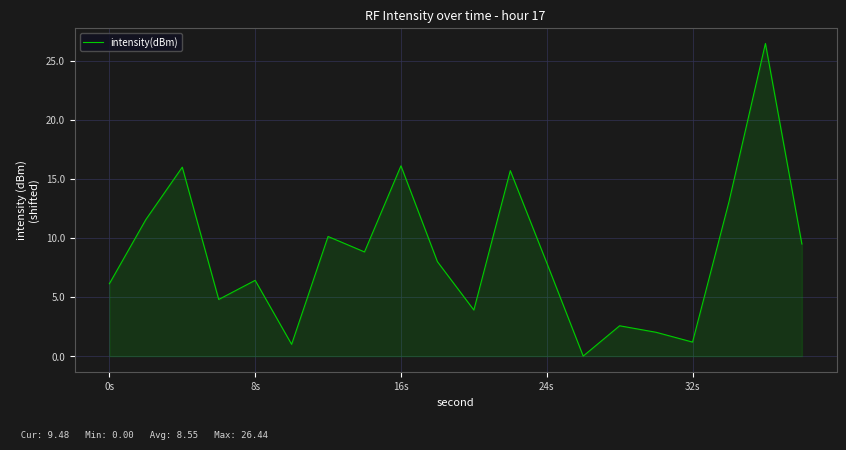

What is the greatest value displayed?

26.4